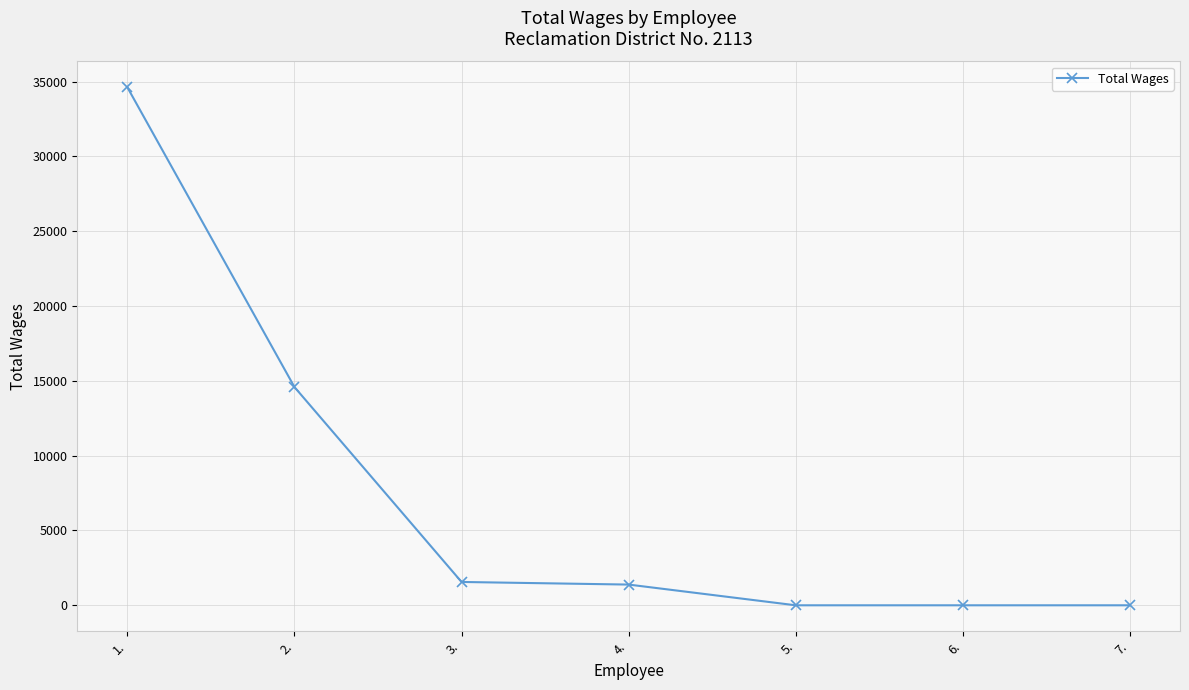

What is the difference between the values at 3. and 6.?

1560